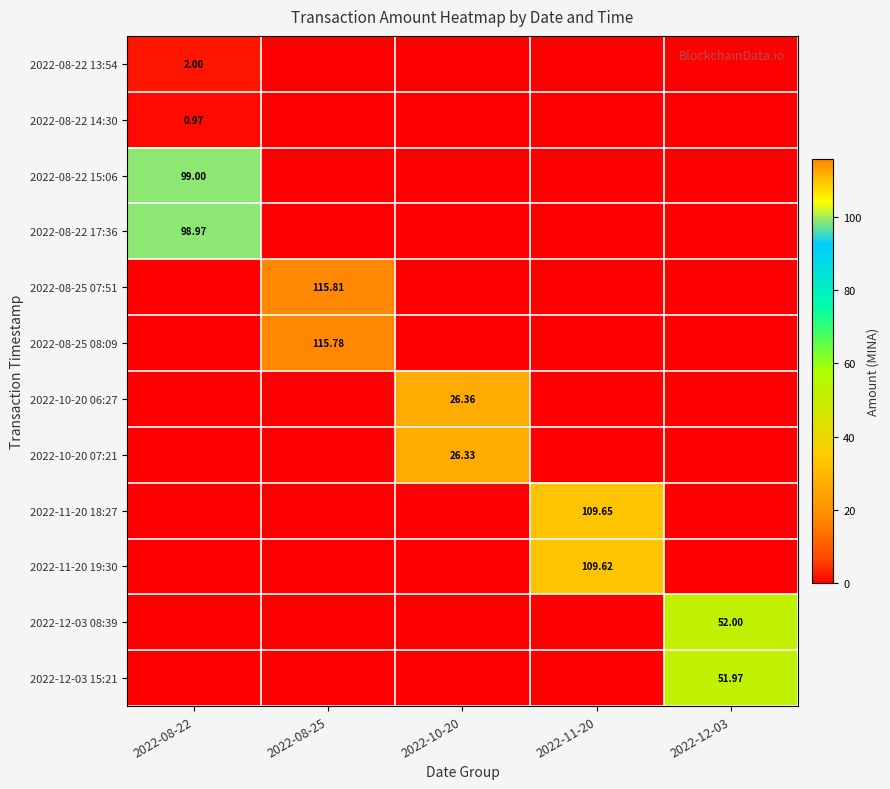

True or false: 2022-12-03 08:39 has a value of 0.0 at 2022-08-22.

True